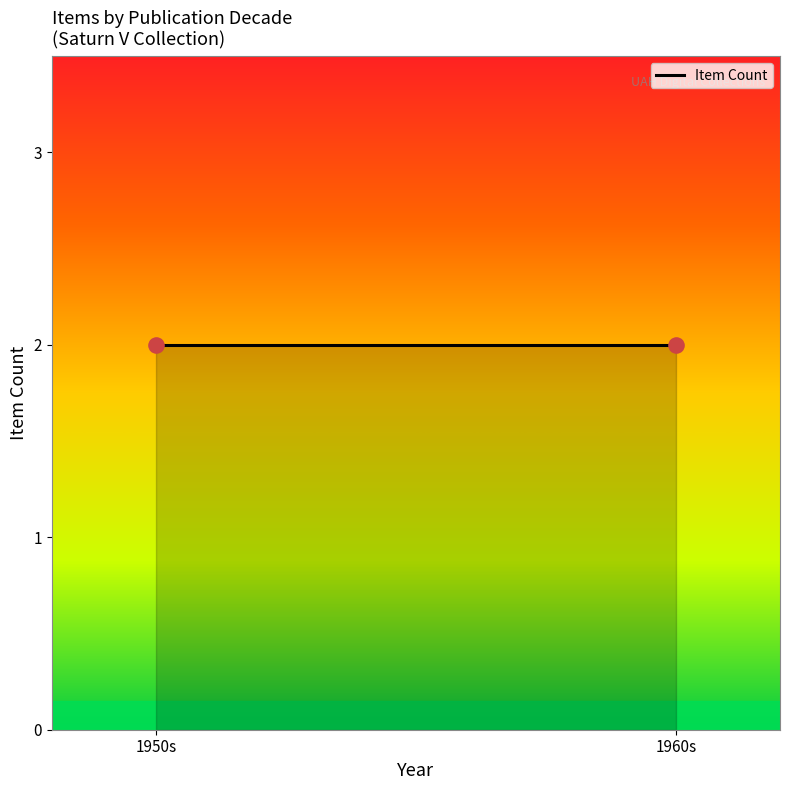

Between 1960 and 1950, which is larger?

1950